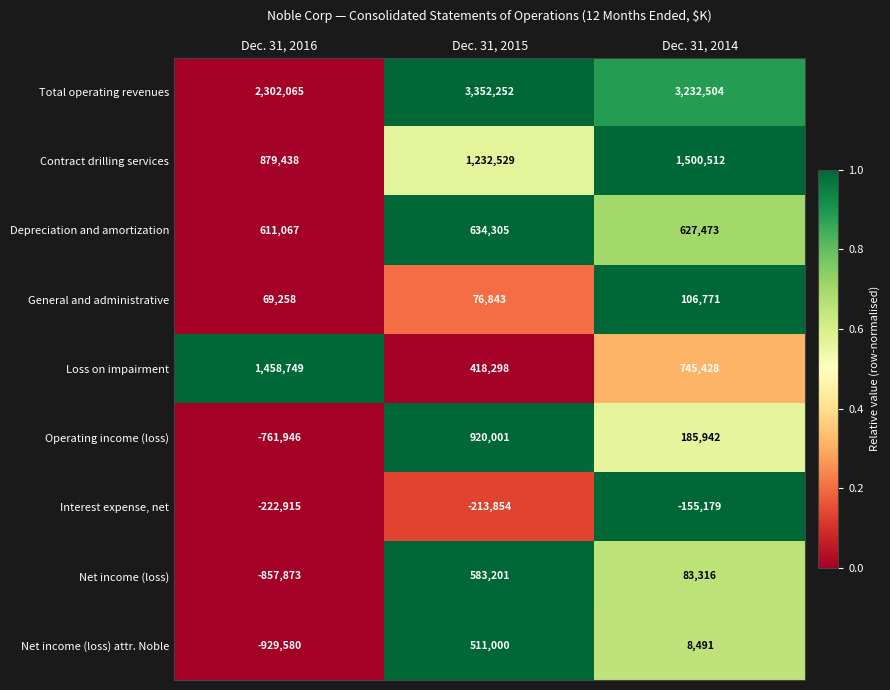

List the series in order of their peak value, lowest first.

Interest expense, net, General and administrative, Net income (loss) attr. Noble, Net income (loss), Depreciation and amortization, Operating income (loss), Loss on impairment, Contract drilling services, Total operating revenues